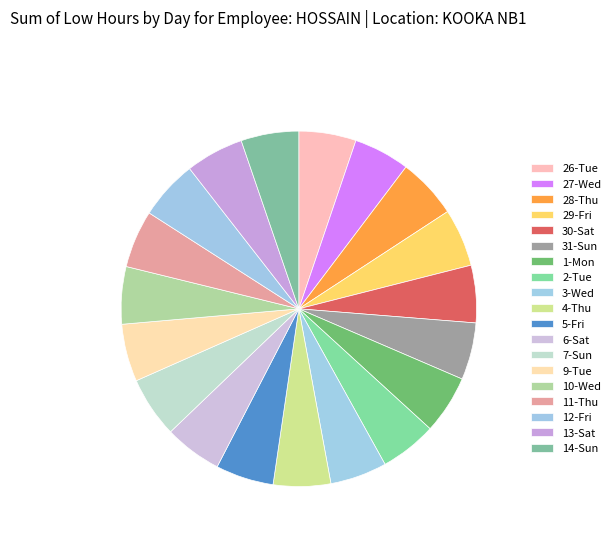

How many slices are in this pie chart?

19